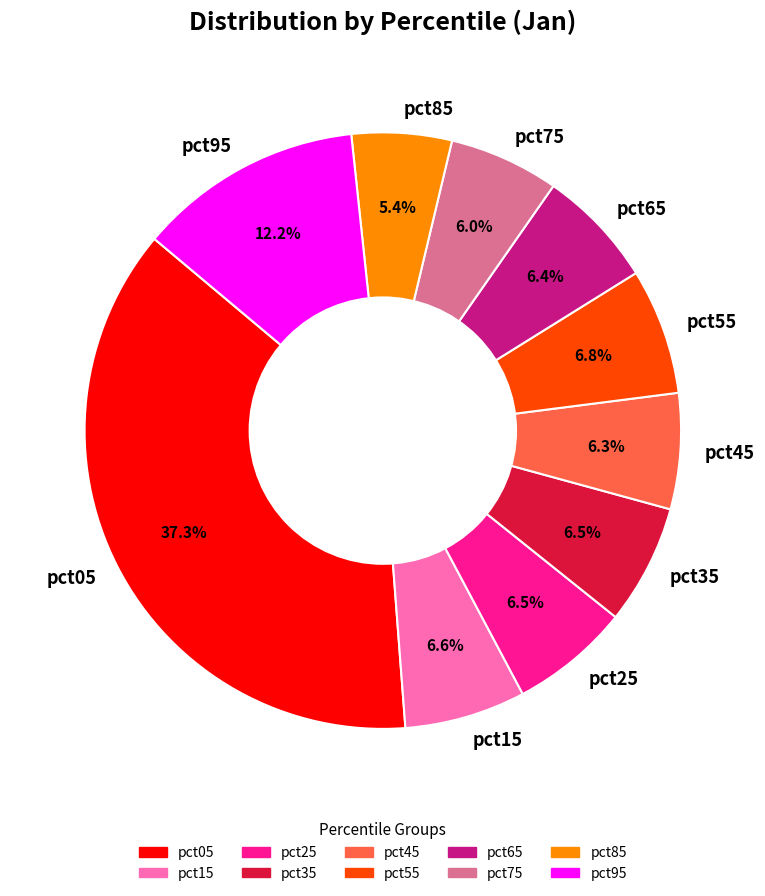

How many segments does this pie chart have?

10